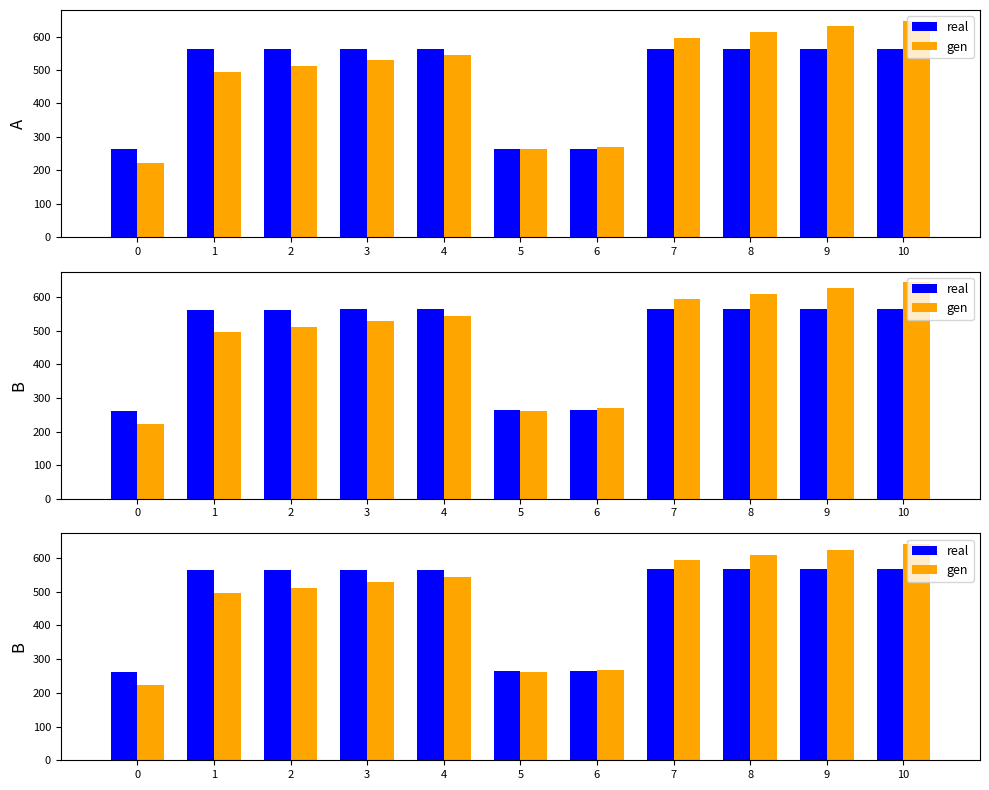

What is the difference between the second highest and second lowest values in the gen series?

364.2